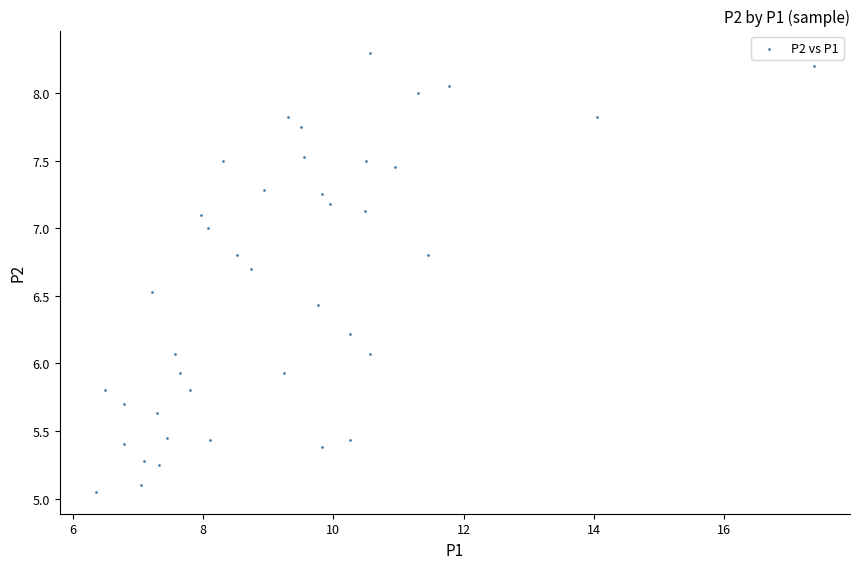

What is the range of X values (max minus min)?

11.0